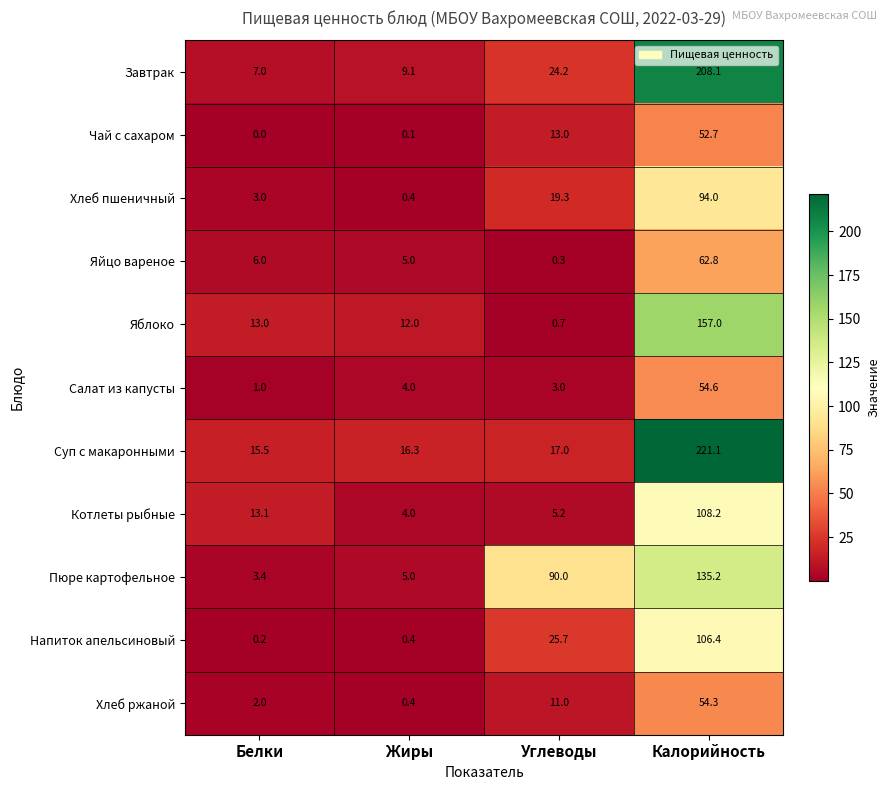

What is the total value across all series at Углеводы?

209.4